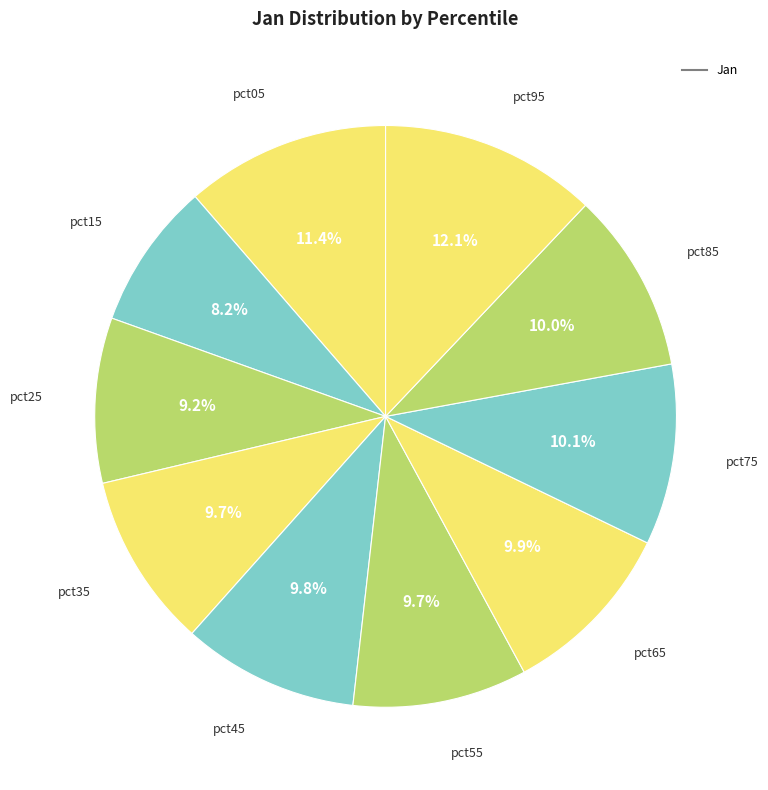

Count the number of slices in the pie.

10